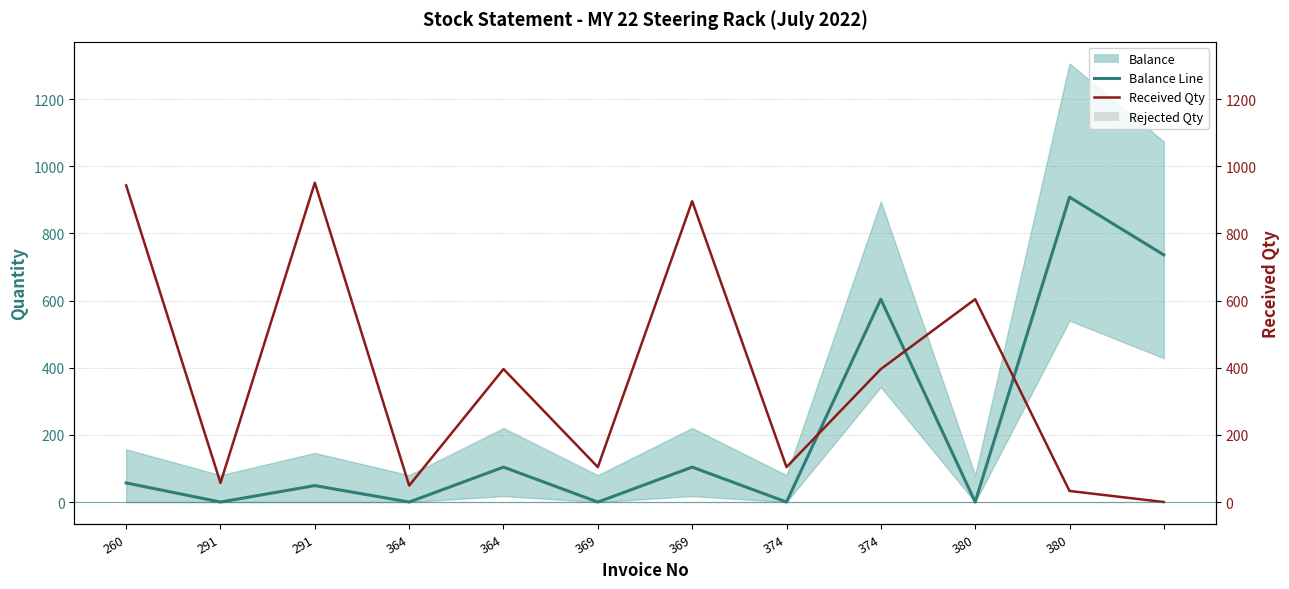

Reading left to right, transcribe all the data shown in this chart.

Balance: 57	0	49	0	104	0	104	0	604	0	908	736
Received Qty: 943	57	951	49	396	104	896	104	396	604	33	0